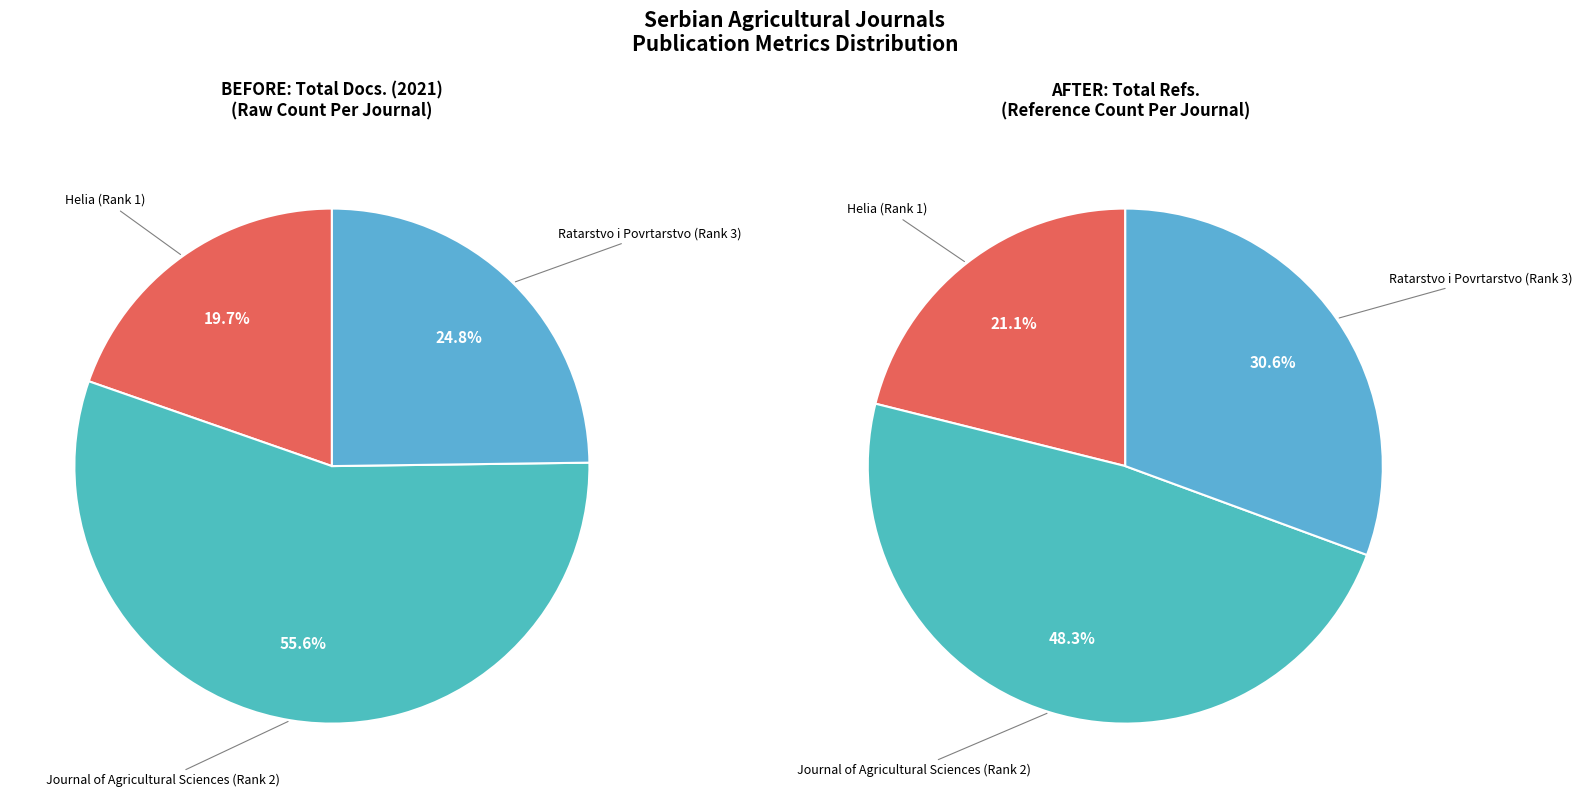

Is Journal of Agricultural Sciences (Rank 2) the majority of the pie?

Yes